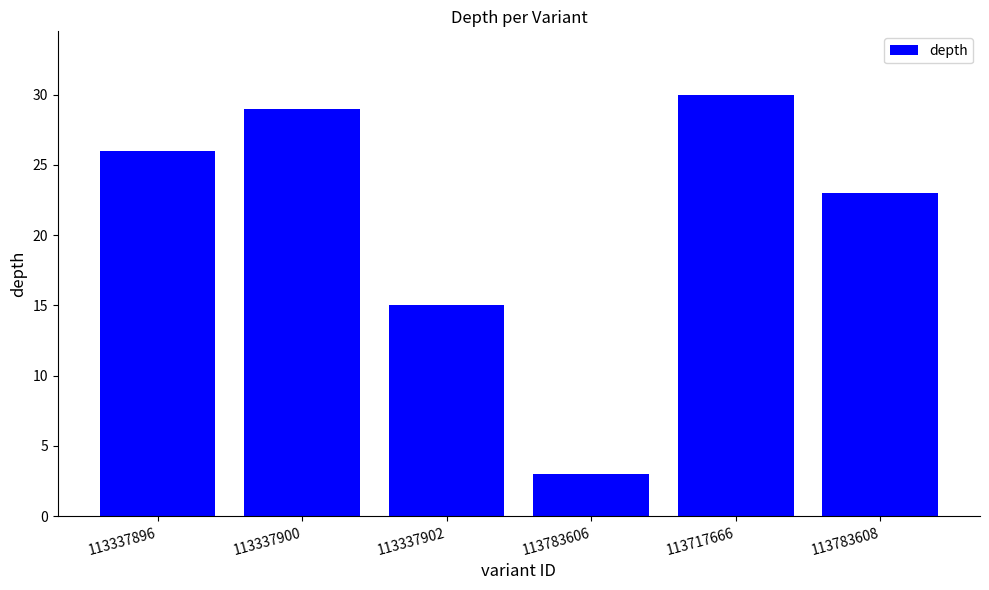

What is the difference between the maximum and minimum values?

27